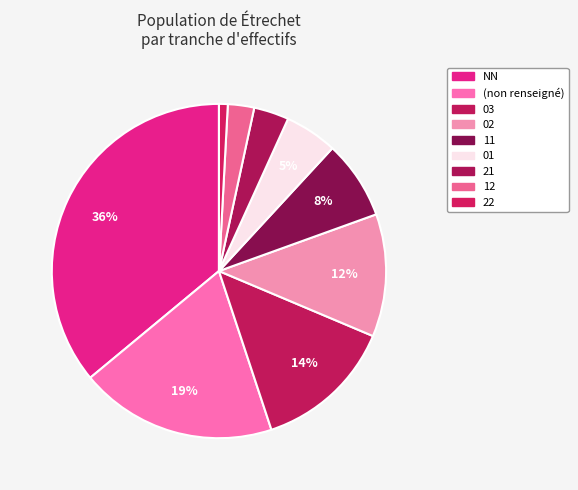

Rank the categories by value from lowest to highest.

22, 12, 21, 01, 11, 02, 03, , NN